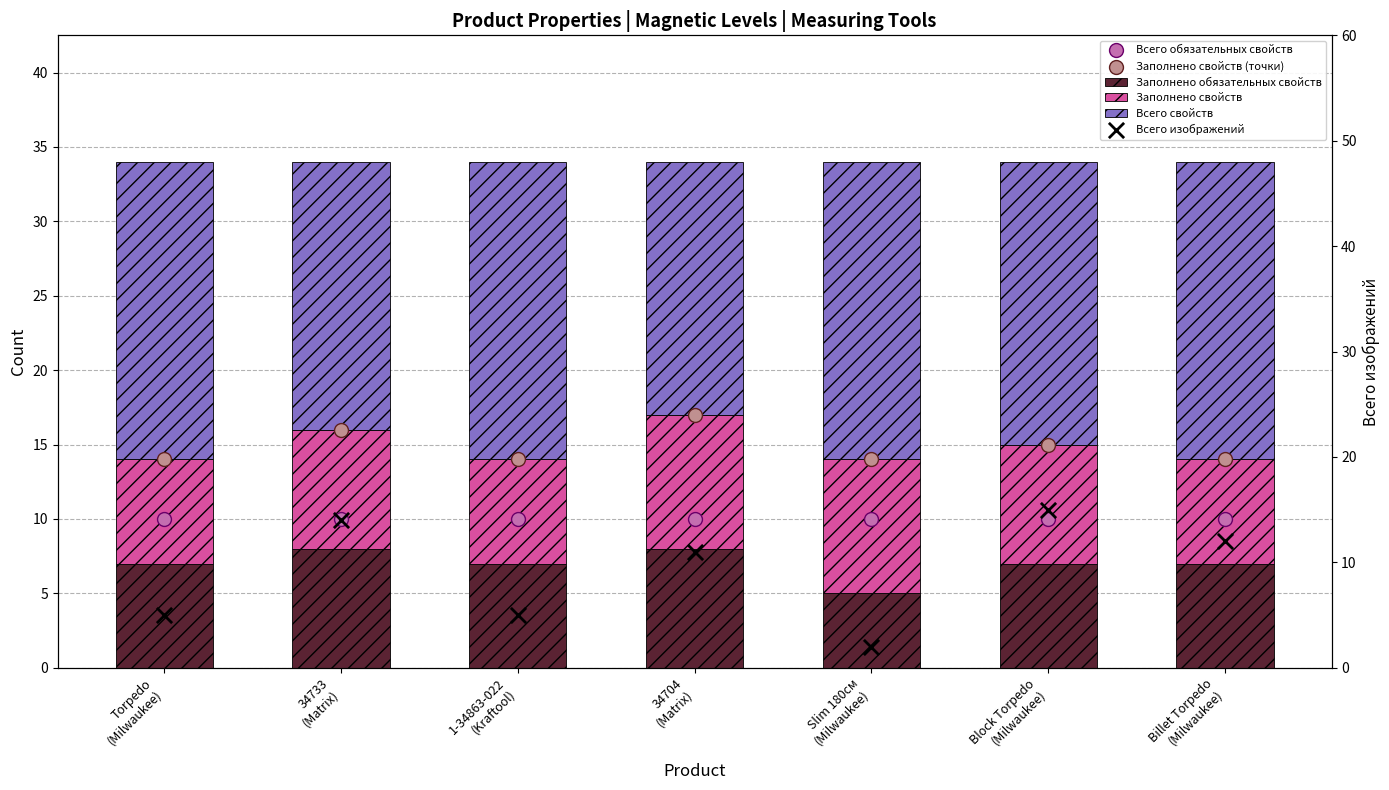

At how many categories does at least one series exceed 18?

5